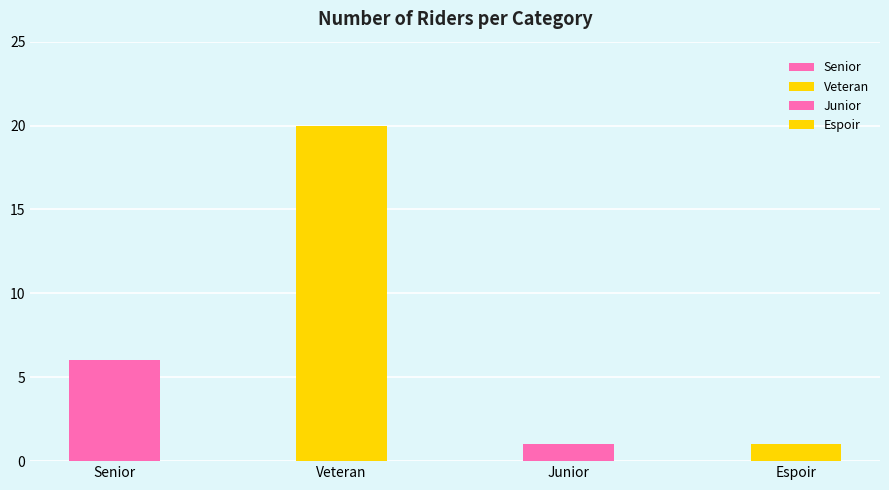

The chart shows a value of 1 at Espoir. True or false?

False